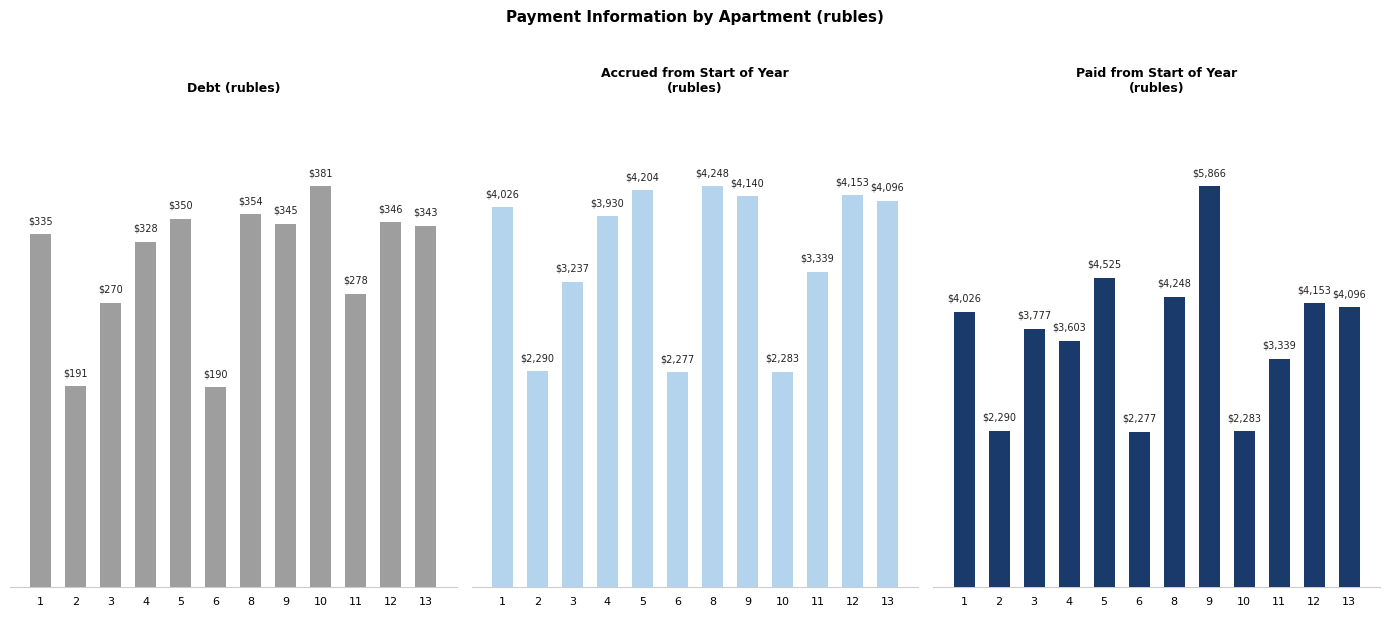

What is the sum of all Debt (rubles) values?

3709.4